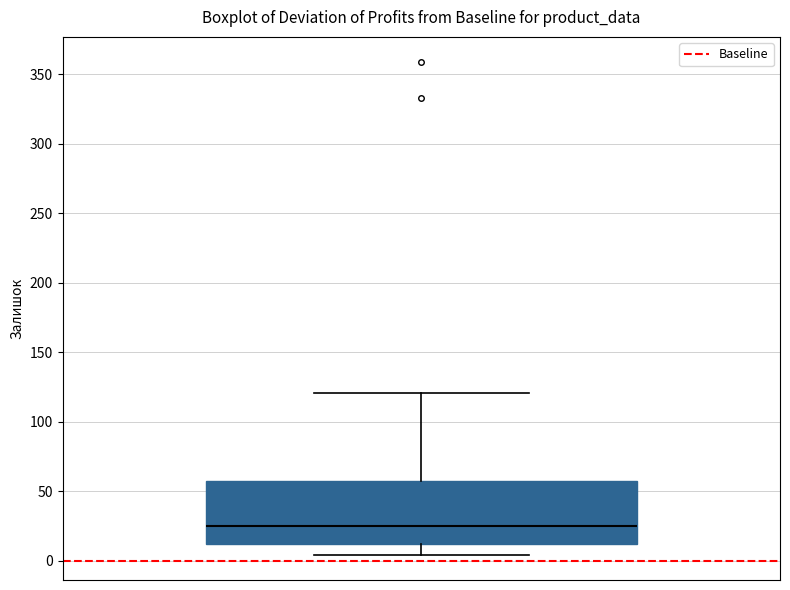

Read this box plot against the y-axis: the position of the median line, the range covered by the box, and the ends of both whiskers. The values are not printed on the chart, so give them approximately, as read against the axis.

median 25, box 10 to 60, whiskers 5 to 120